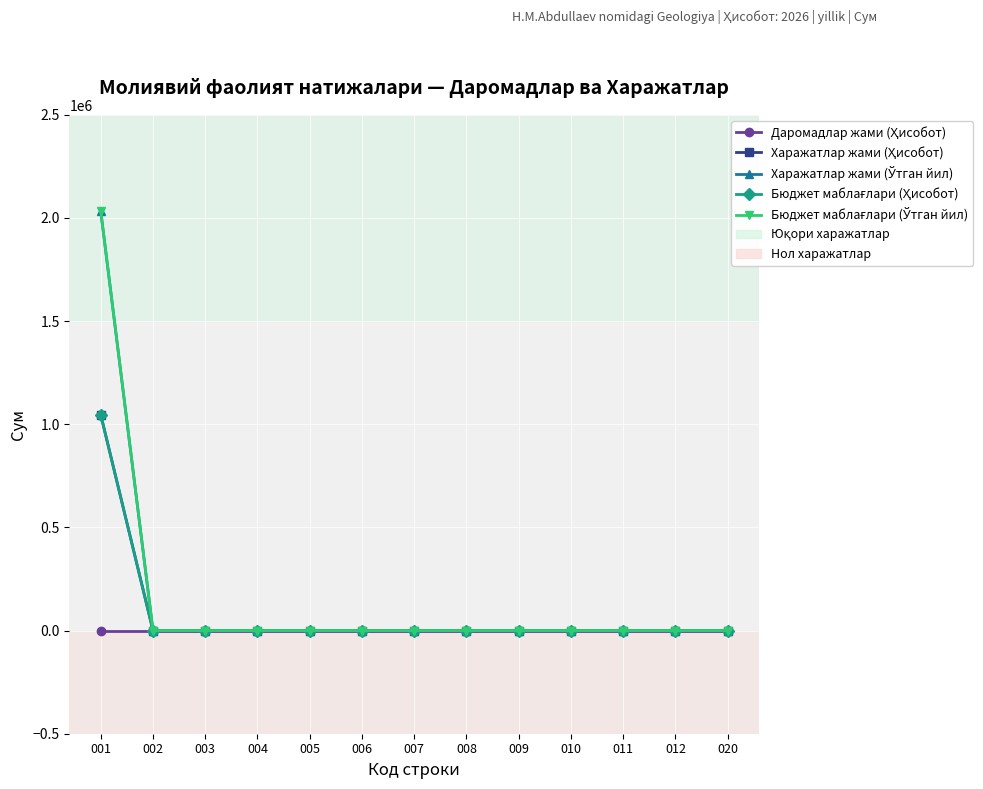

True or false: Даромадлар жами (Ҳисобот) has more than 0 points higher than both neighbors.

False